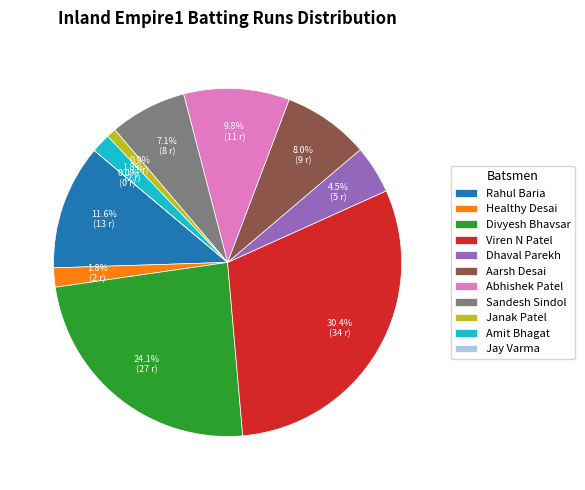

The Amit Bhagat slice represents 2% of the pie. True or false?

True